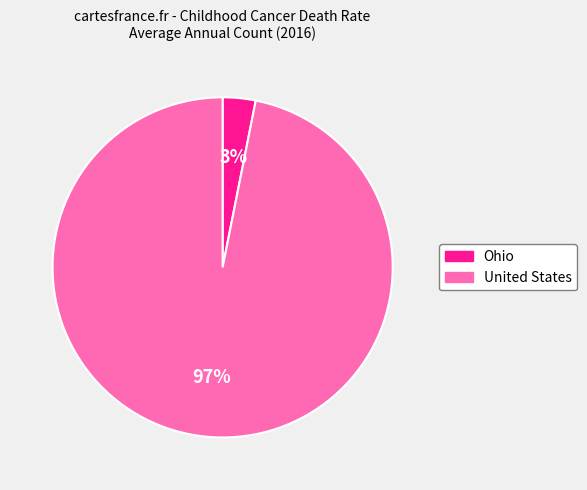

To the nearest percent, what percentage of the pie is United States?

97%